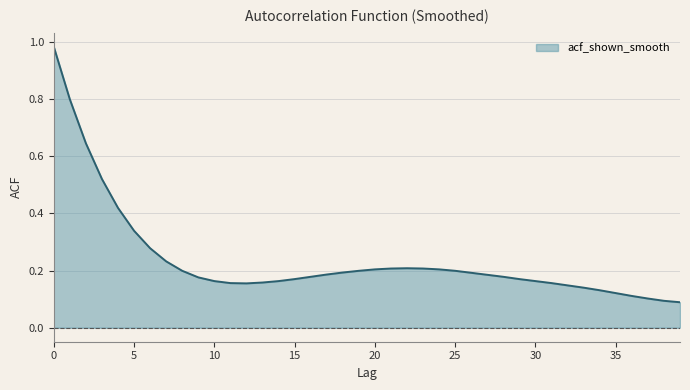

How many lines are shown in the chart?

1